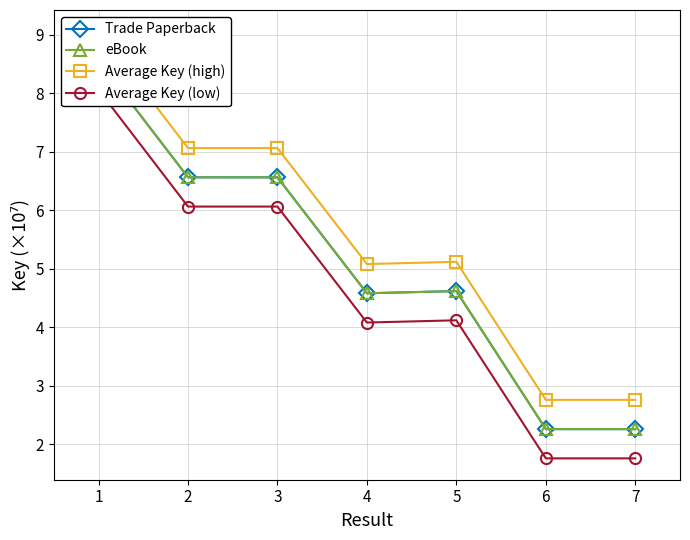

What is the difference between the maximum and minimum values in the Average Key (low) series?

6.3